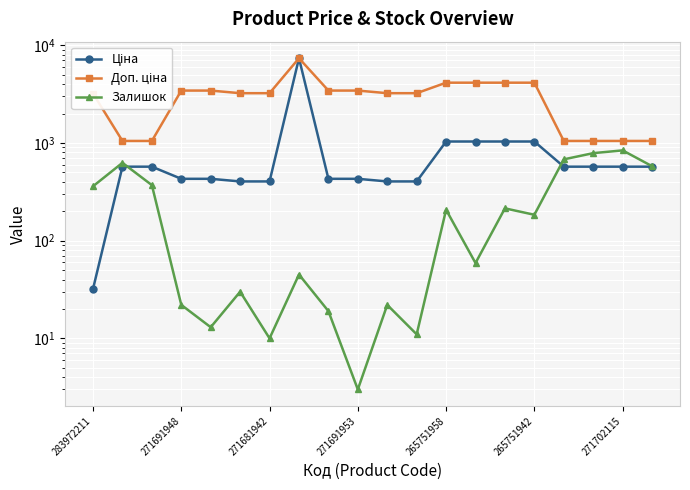

Which series has the widest spread of values?

Ціна